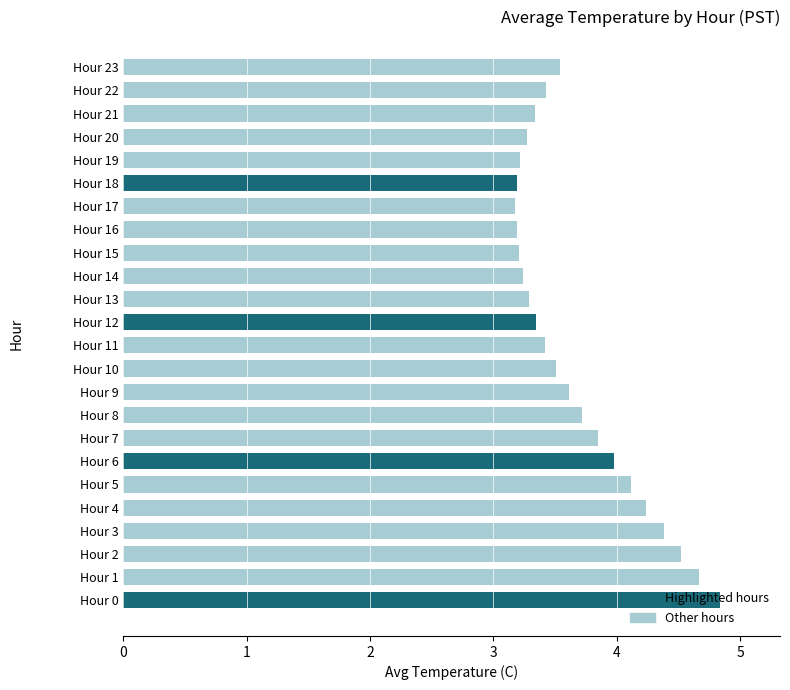

What is the maximum value shown in the chart?

4.8